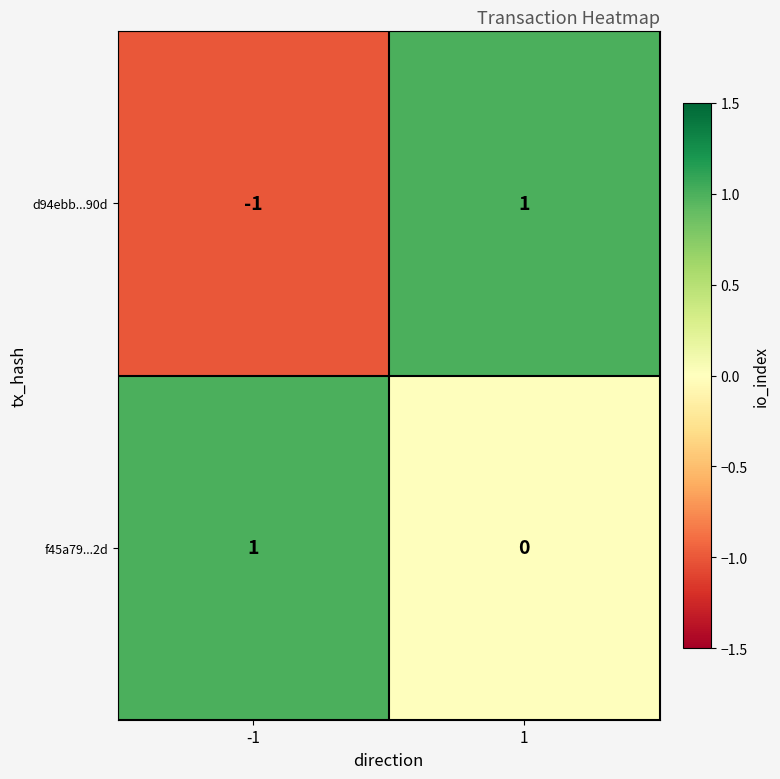

Rank the series by their average value, from lowest to highest.

d94ebb...90d, f45a79...2d